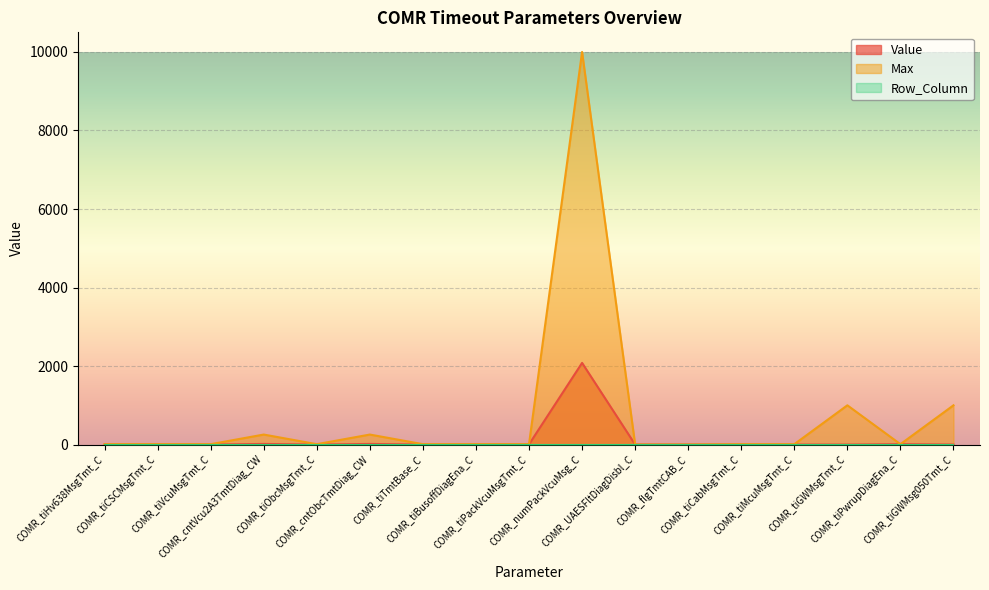

What is the label of the 14th point from the left?

COMR_tiMcuMsgTmt_C